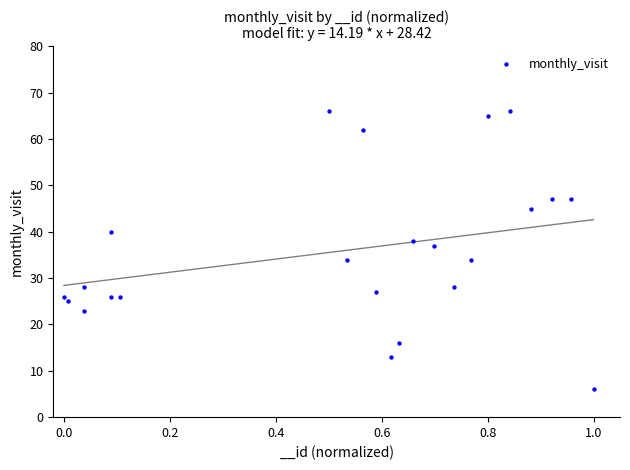

What is the range of Y values (max minus min)?

60